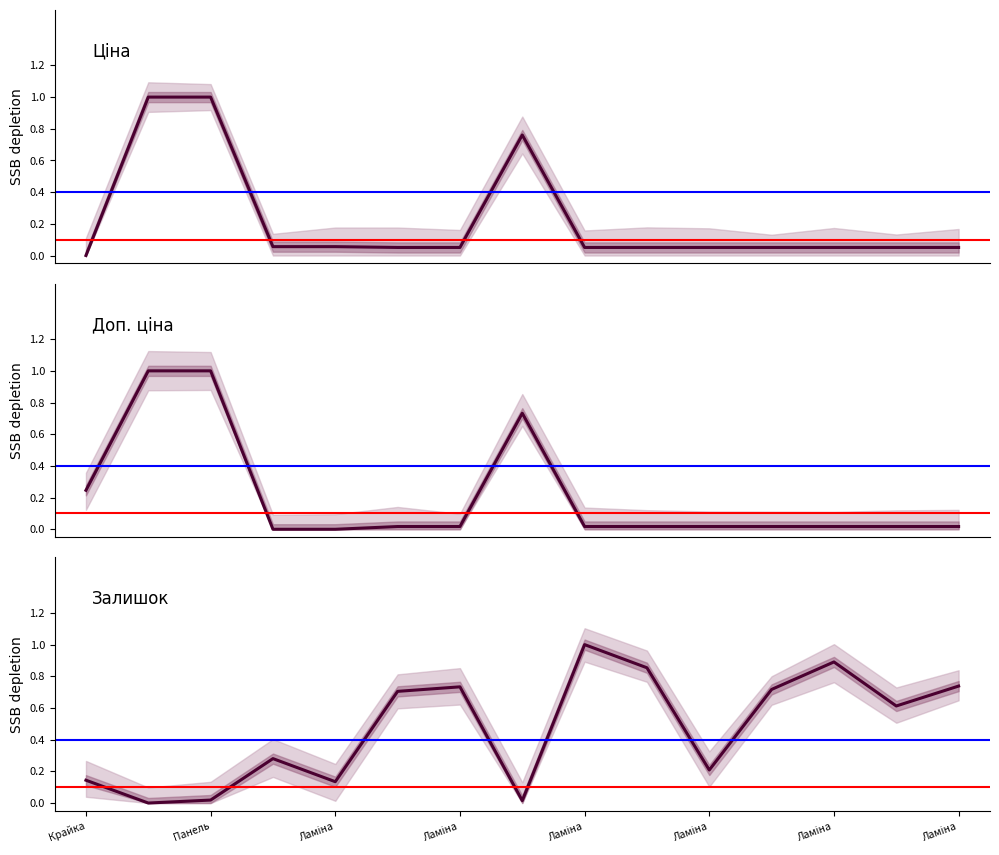

Which series has the largest range (max minus min)?

Ціна